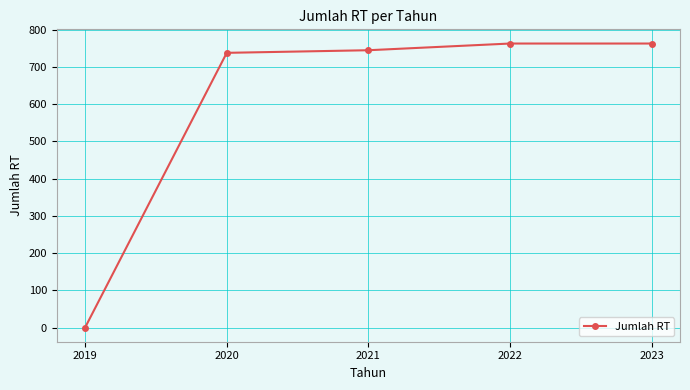

Is it true that the value at 2019 is 0?

True